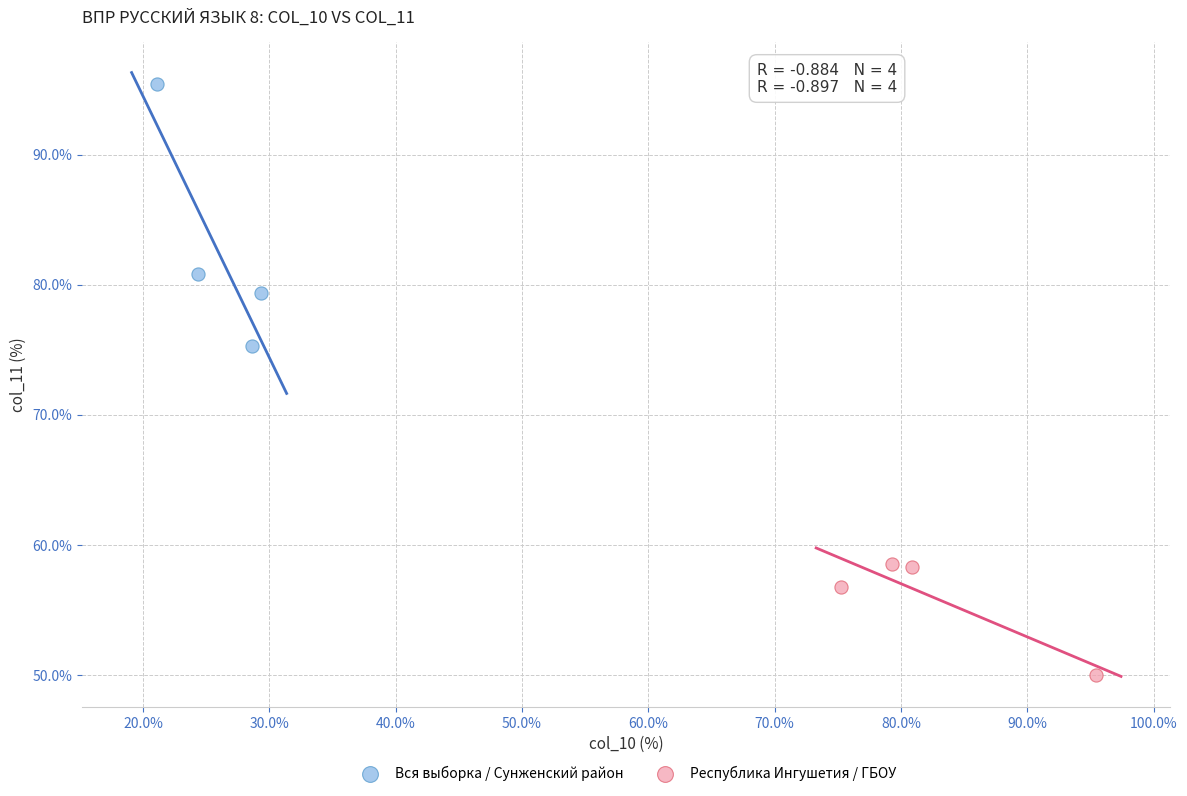

Which series contains the lowest Y value?

Республика Ингушетия / ГБОУ